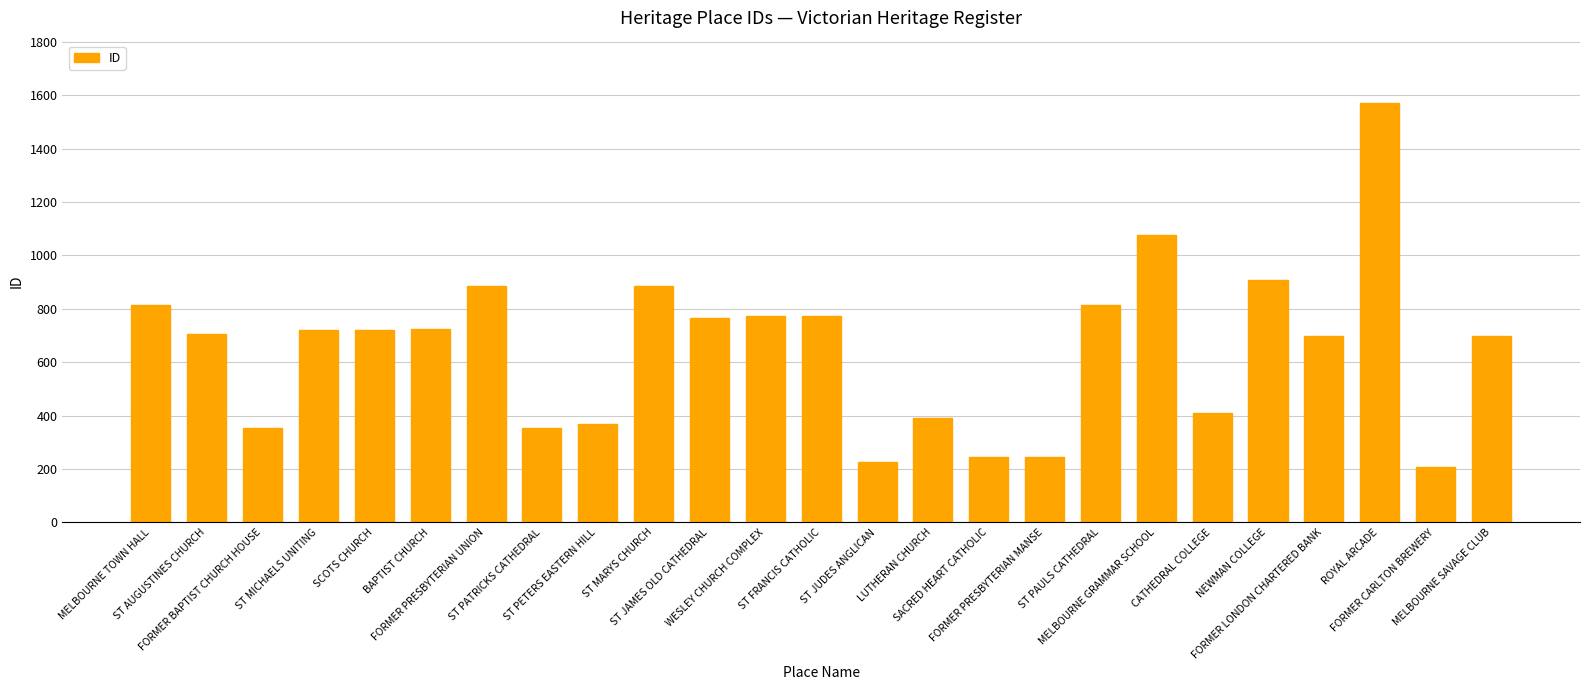

The value at ST AUGUSTINES CHURCH is 707. True or false?

True